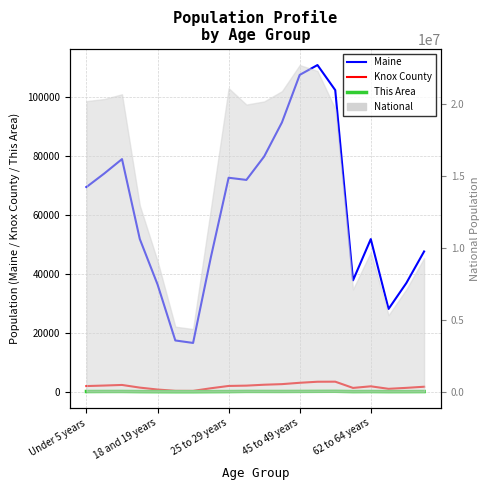

How many lines are shown in the chart?

3